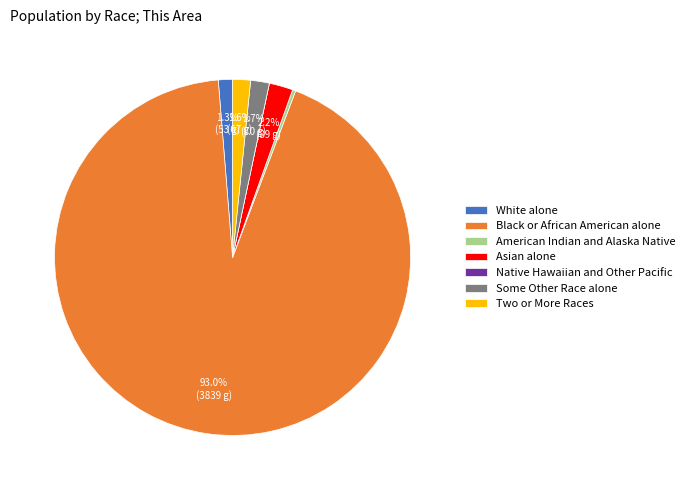

To the nearest percent, what portion does Two or More Races represent?

2%